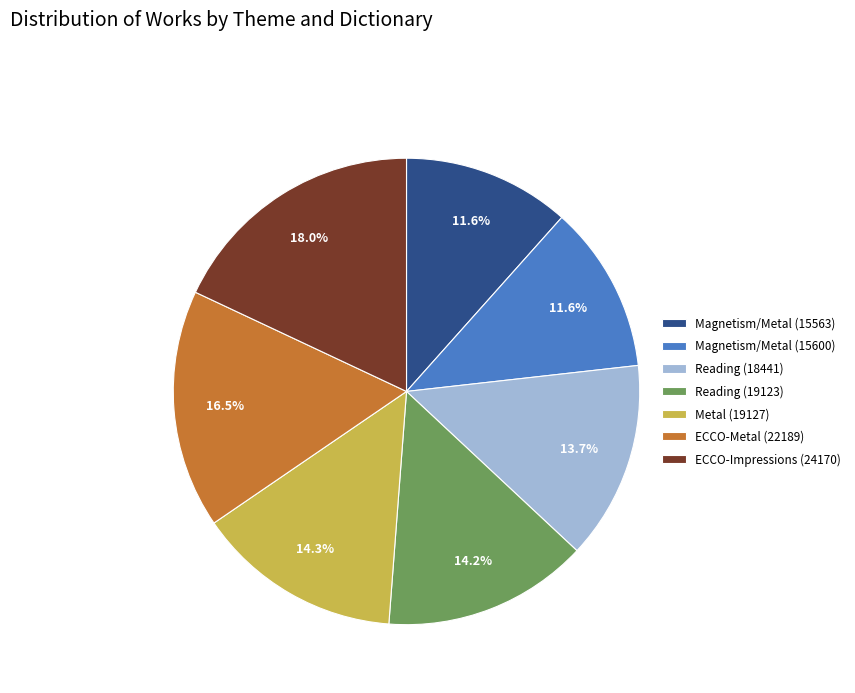

Between ECCO-Metal (22189) and Reading (18441), which is larger?

ECCO-Metal (22189)